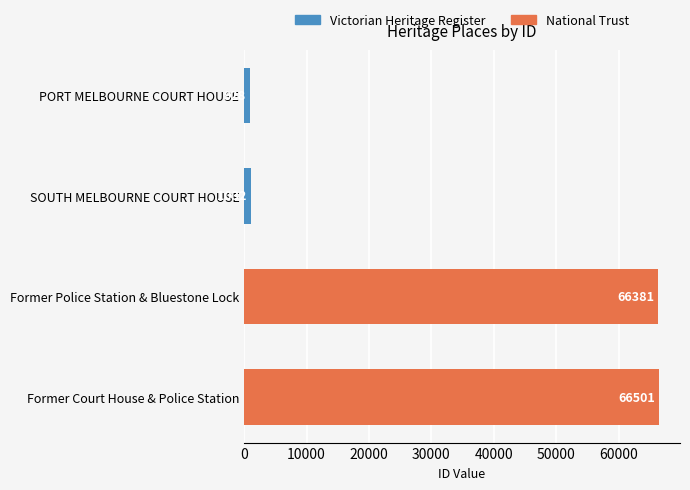

What is the approximate value at Former Court House & Police Station, to the nearest 100?

66500